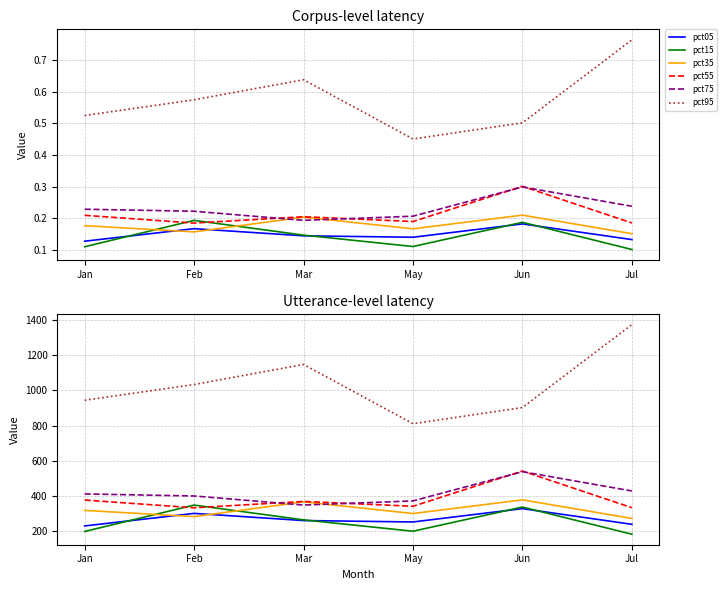

What position from the left is Jul?

6